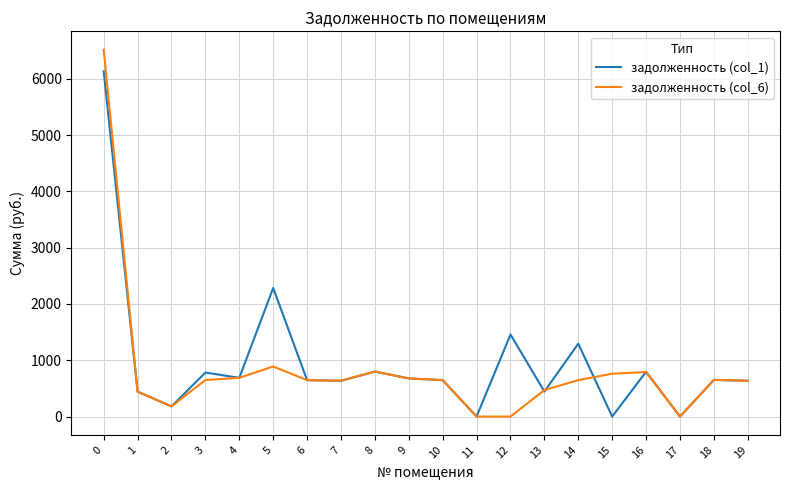

What is the average value of the задолженность (col_1) series?

959.7